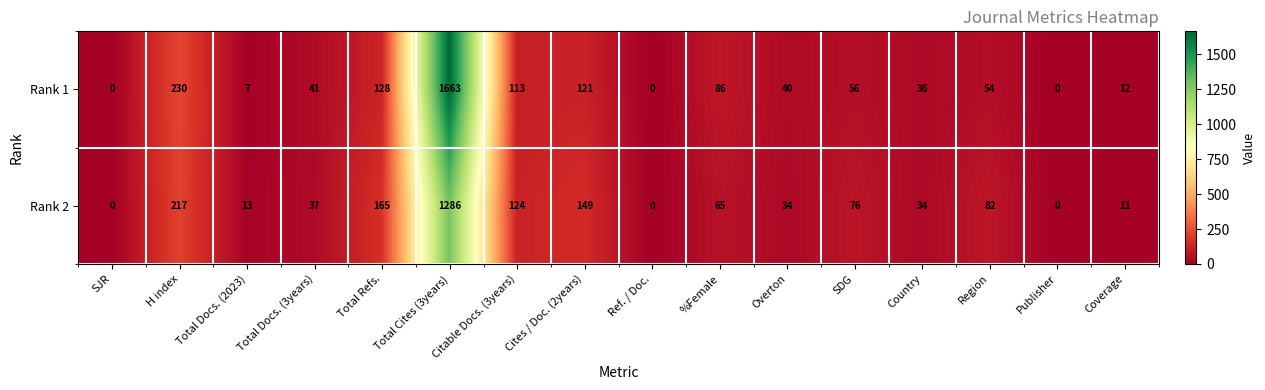

List the series in order of their overall mean, lowest first.

Rank 2, Rank 1